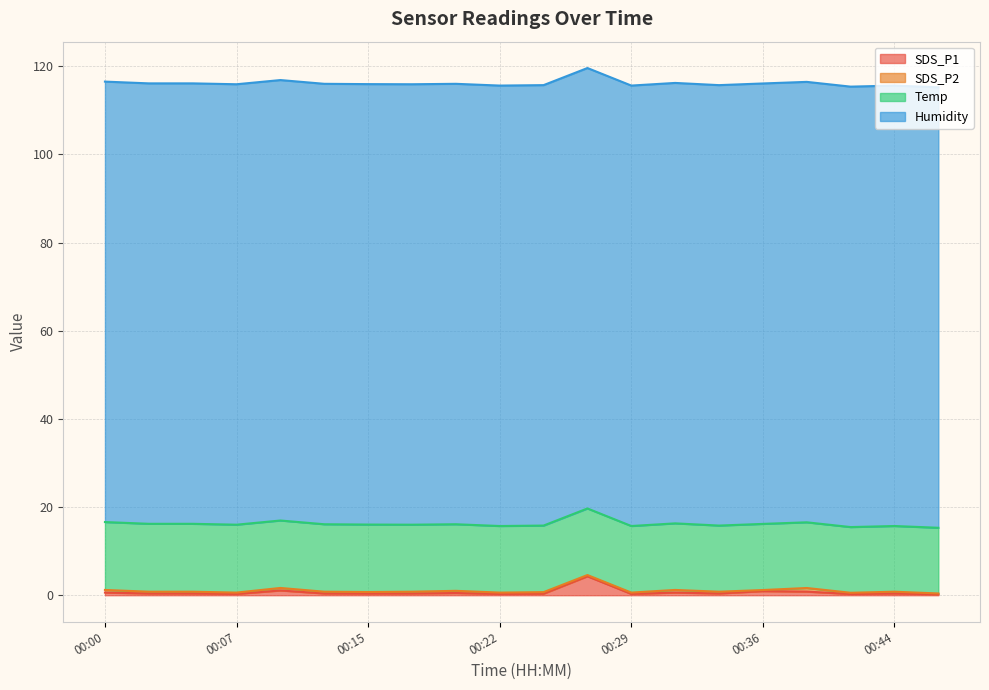

What is the highest value of the Humidity series?

99.9